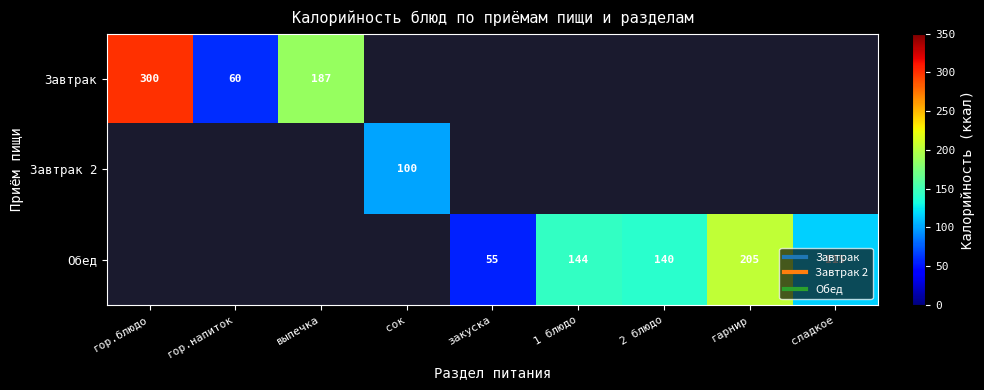

How many data points does each series have?

9